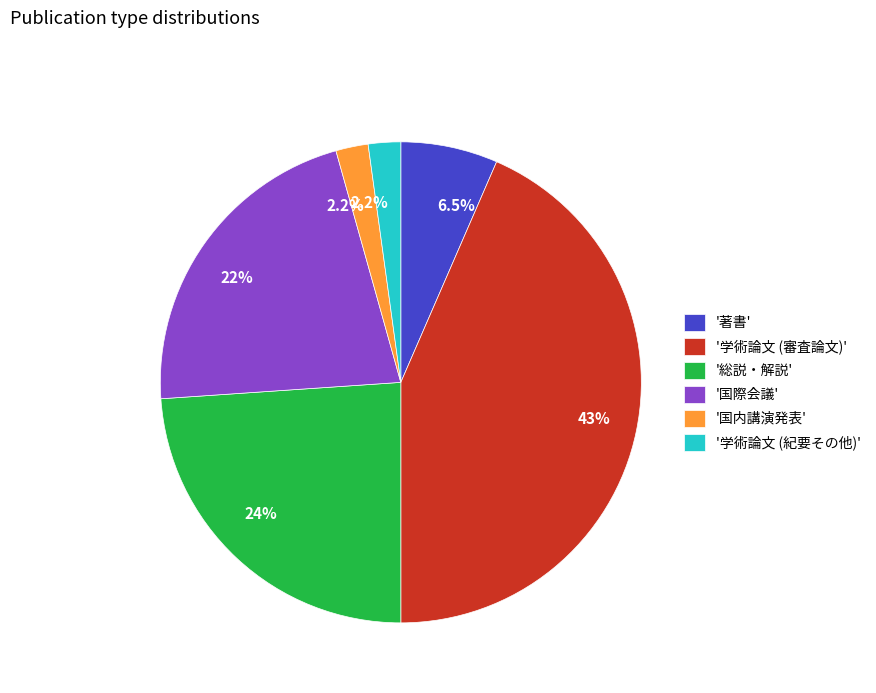

Combined, do '総説・解説' and '国内講演発表' account for over 50%?

No